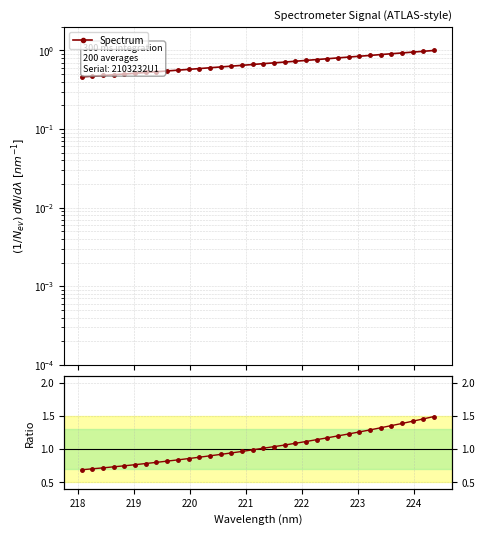

How many data points in Ratio to median are less than 1?

17